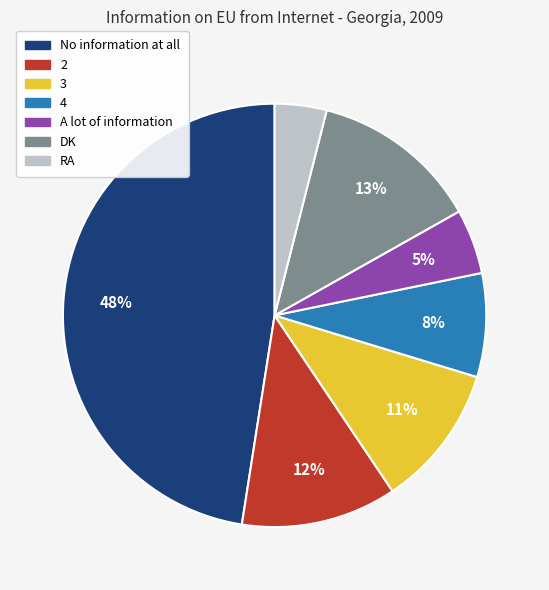

How many slices are in this pie chart?

7